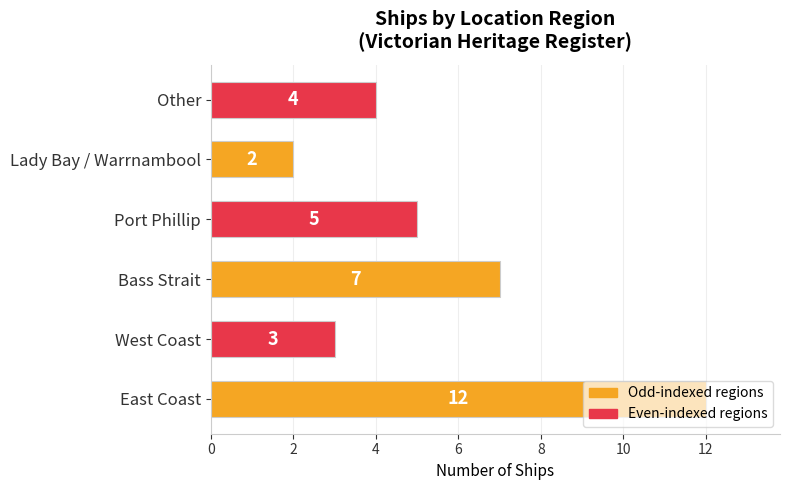

What is the sum of all values?

33